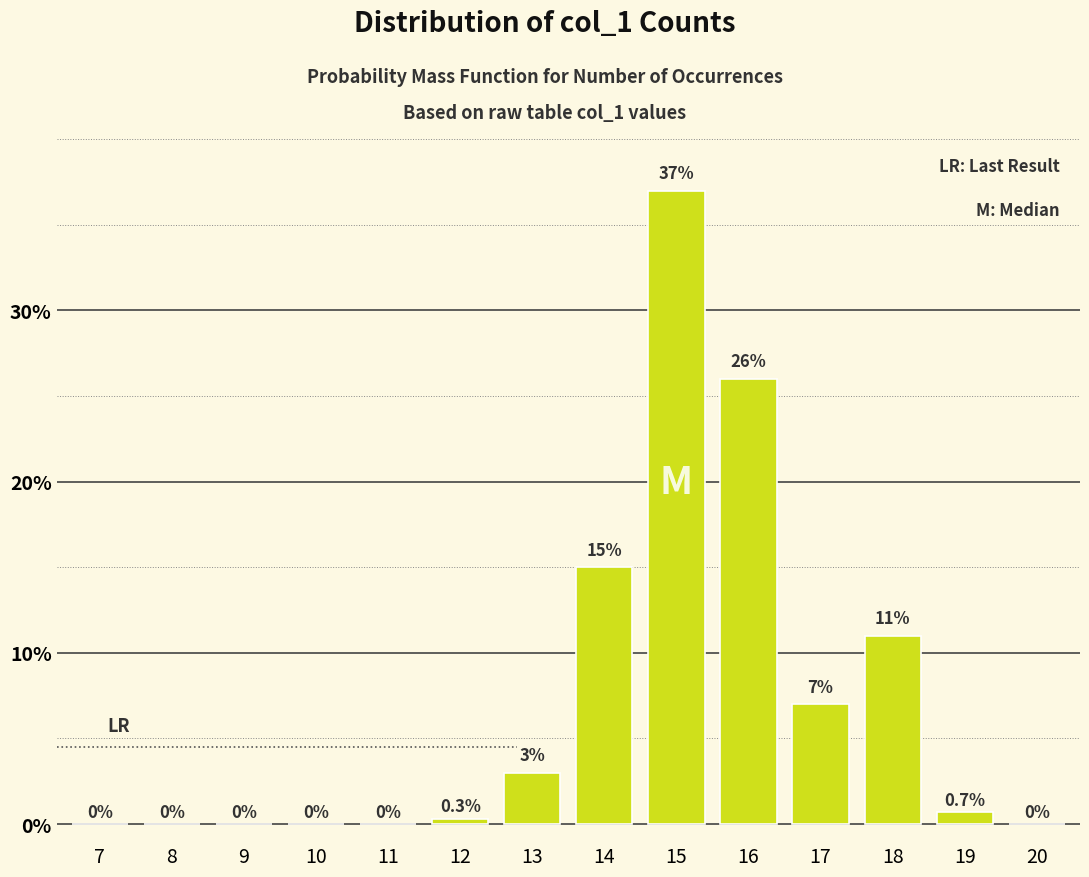

Reading right to left, extract all data points from this chart.

20=0.0	19=0.7	18=11.0	17=7.0	16=26.0	15=37.0	14=15.0	13=3.0	12=0.3	11=0.0	10=0.0	9=0.0	8=0.0	7=0.0